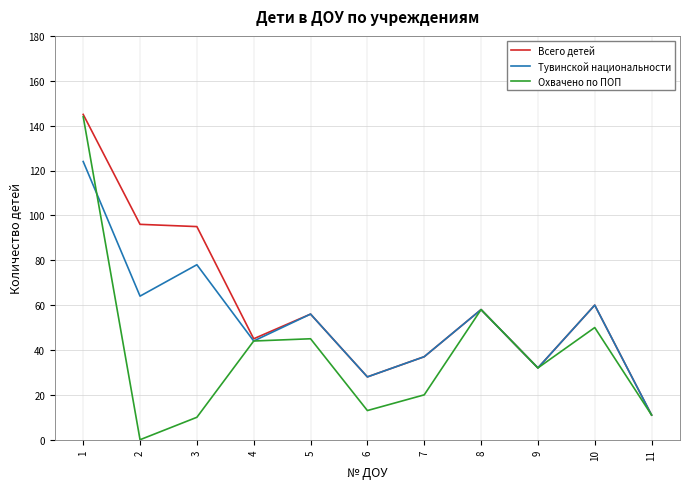

Which series changed the most between 5 and 8?

Охвачено по ПОП